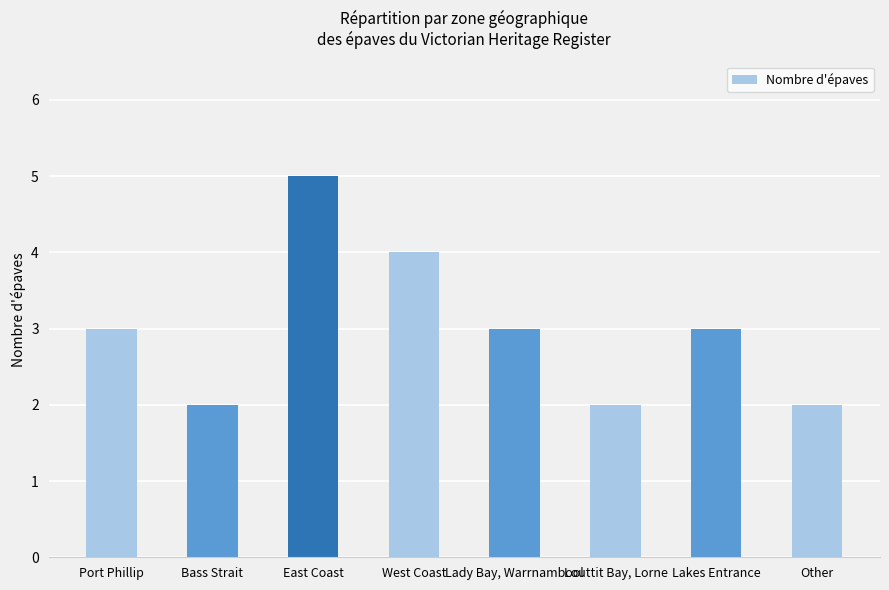

Reading left to right, list all the values displayed in this chart.

3	2	5	4	3	2	3	2